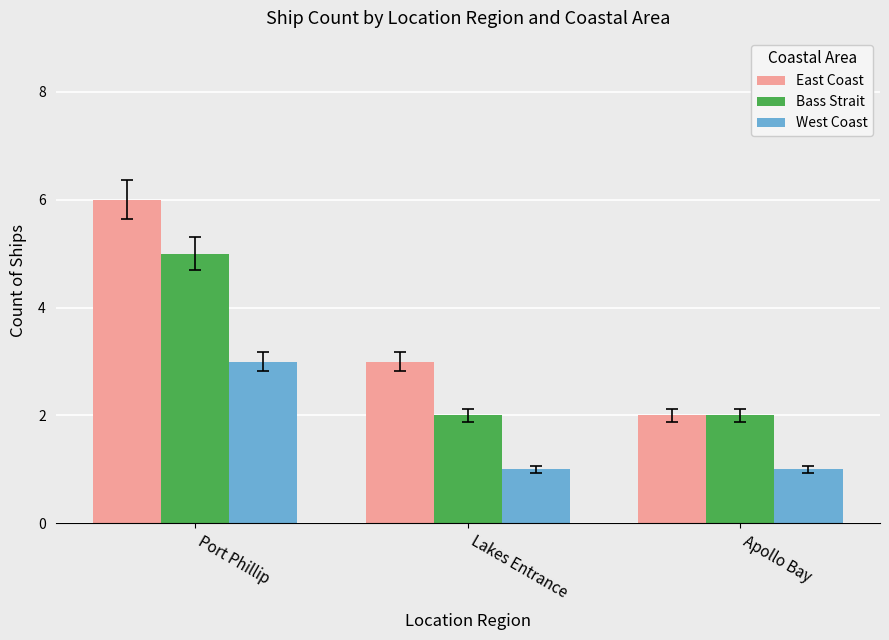

What are all the series names shown in the legend?

East Coast, Bass Strait, West Coast